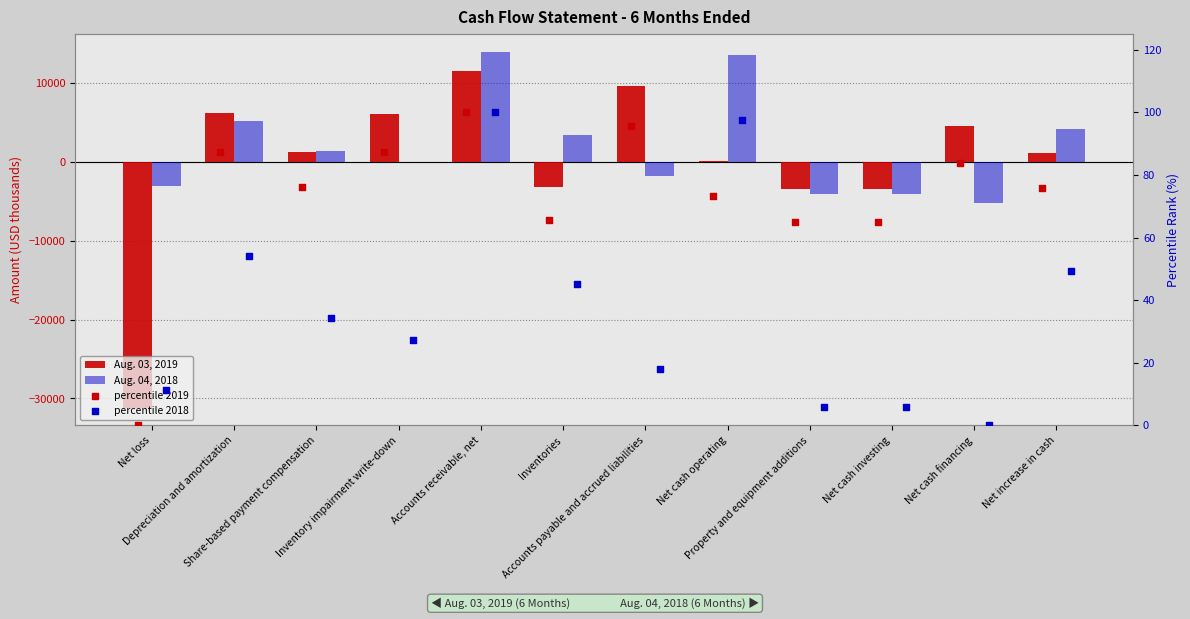

Which series has the largest total across all categories?

Aug. 04, 2018